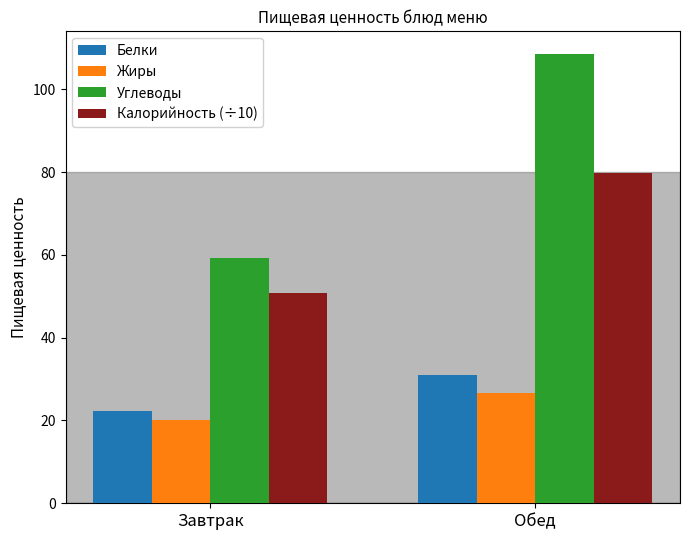

The value of Жиры at Завтрак is 20.1. True or false?

True